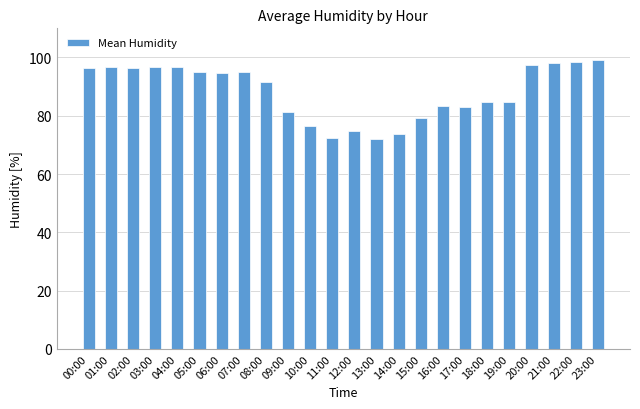

How many distinct data groups are displayed?

1